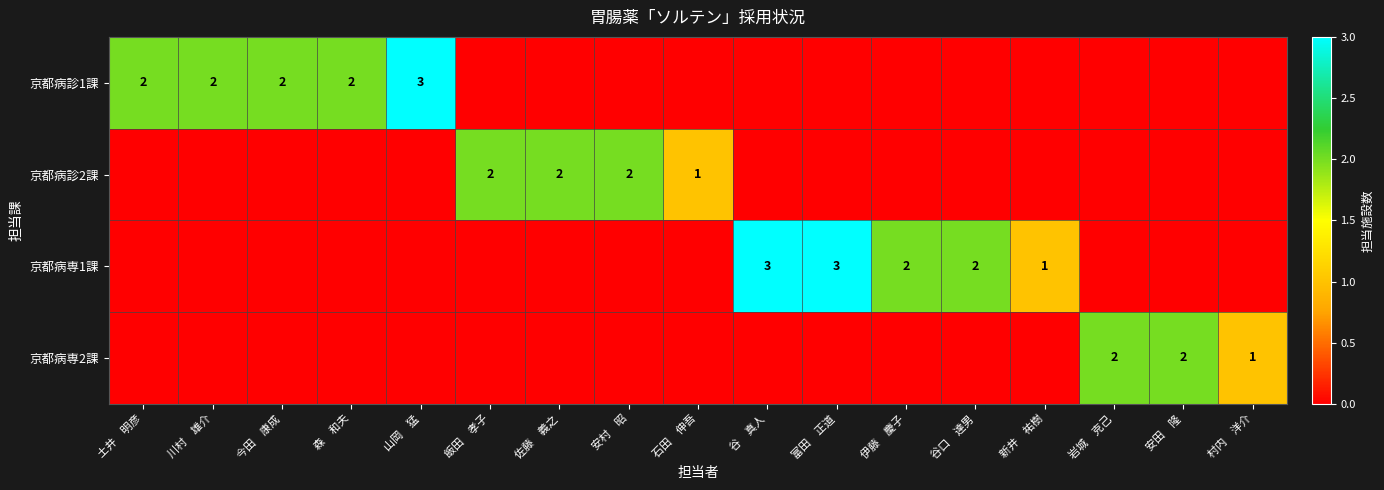

What is the spread (max minus min) of values at 森　和夫?

2